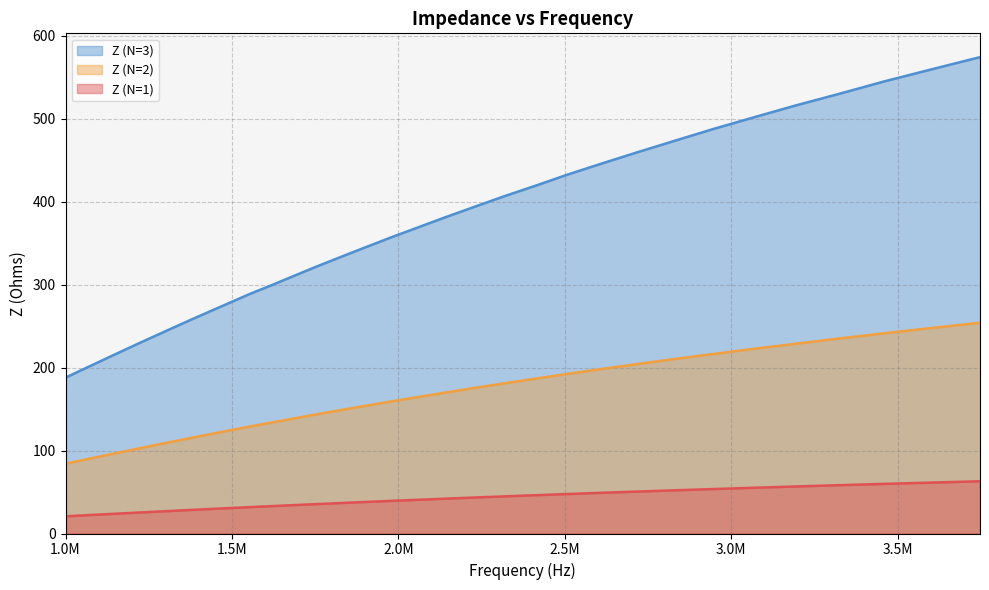

Count the number of data series in this chart.

3